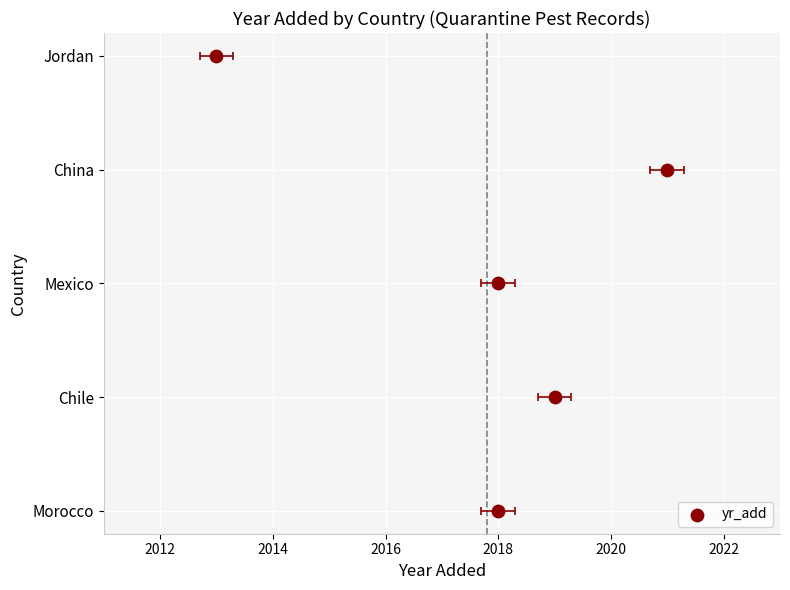

What is the change in value from 2012 to 2016?

+2